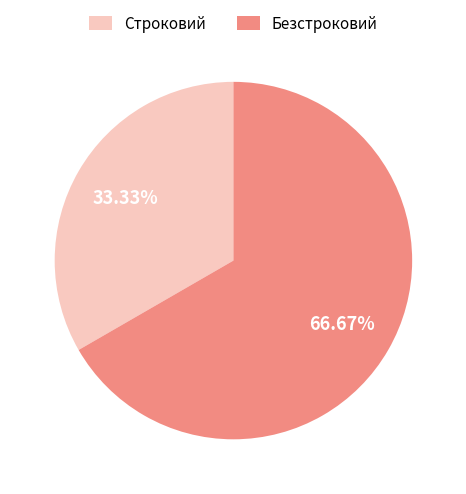

Which has a higher value, Безстроковий or Строковий?

Безстроковий